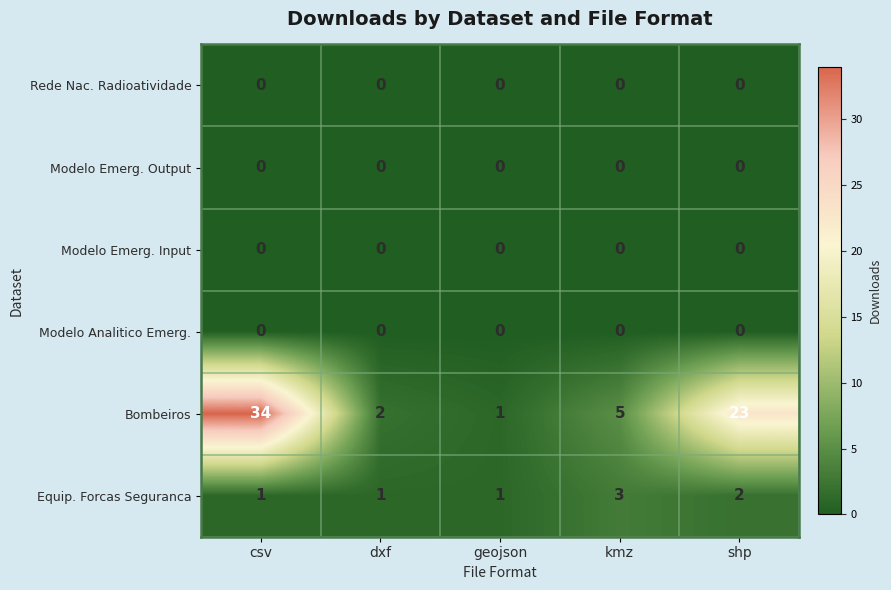

Is the value of Modelo Emerg. Input at geojson greater than the value of Bombeiros at csv?

No